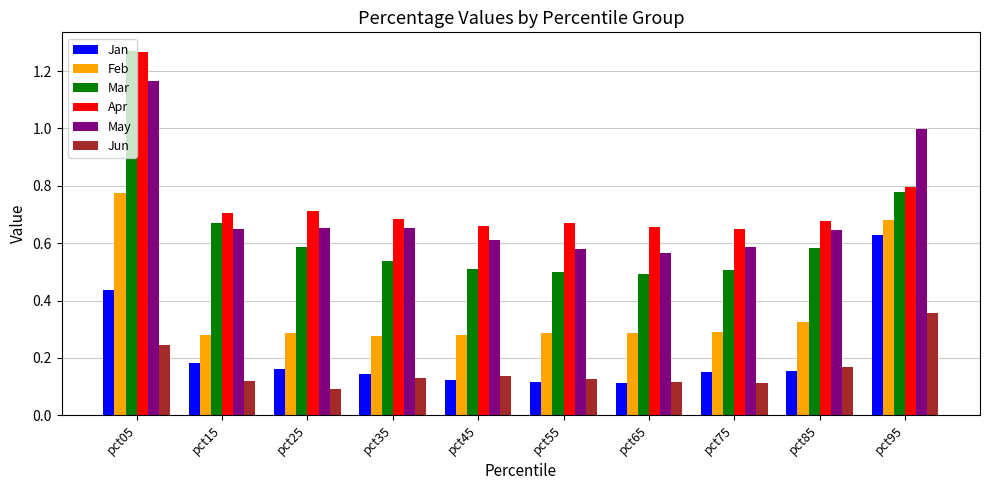

Which label corresponds to the largest value in the chart?

pct05